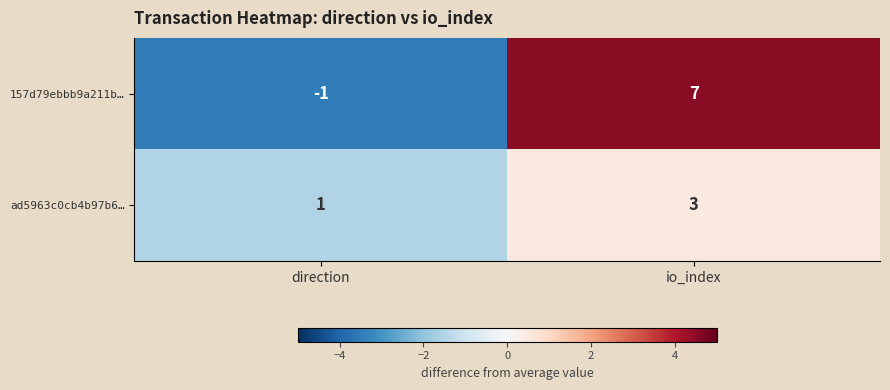

The value of ad5963c0cb4b97b6… at direction is 1. True or false?

True